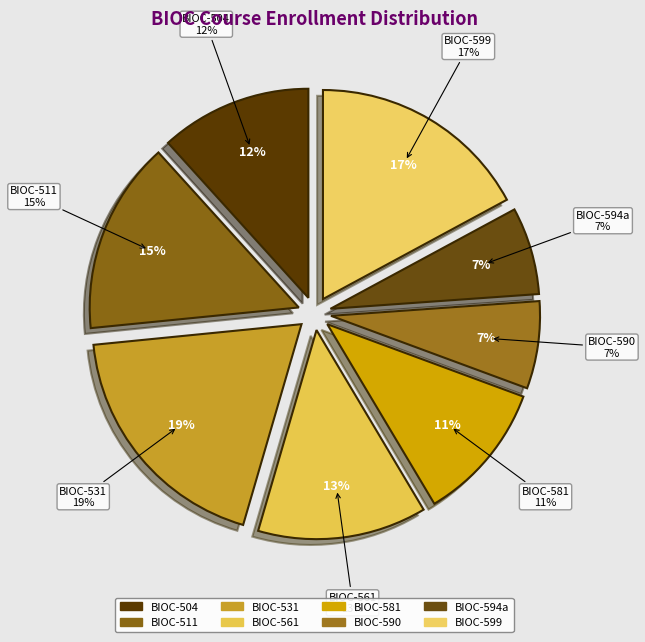

Does any single category account for the majority?

No